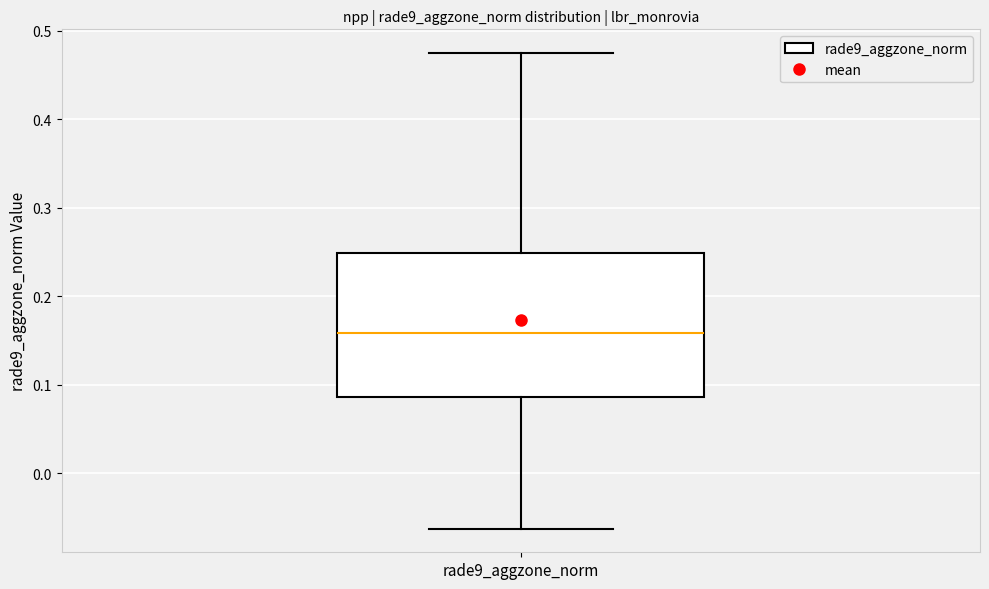

Where is the upper edge of the box for rade9_aggzone_norm on the y-axis? The values are not printed on the chart, so give them approximately, as read against the axis.

0.25